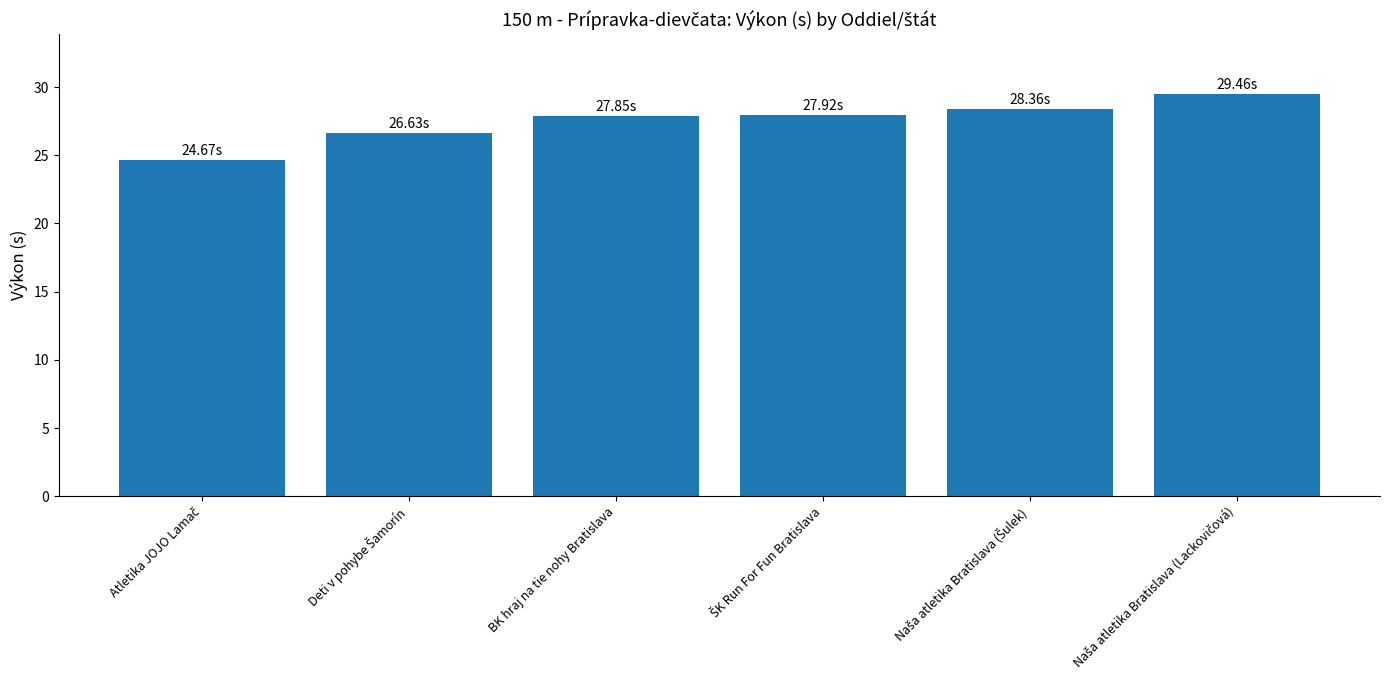

How many bars are there in total?

6